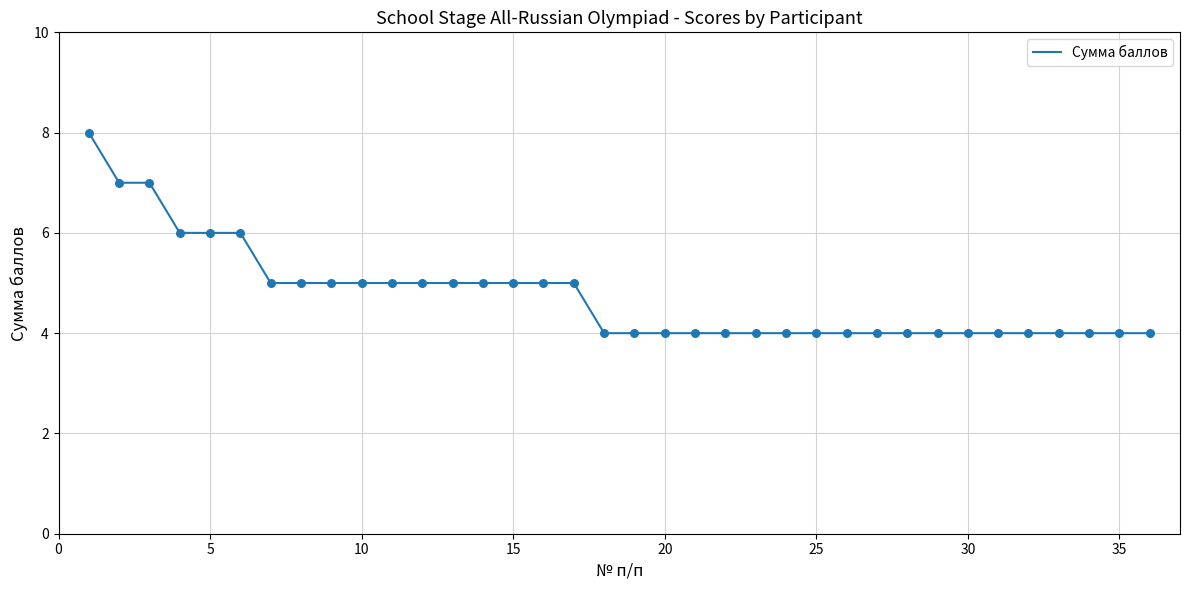

What is the greatest value displayed?

8